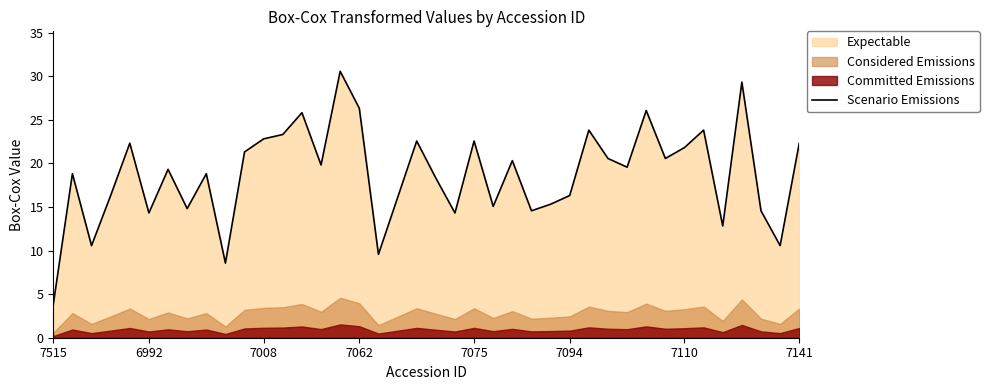

At which label does Scenario Emissions reach its minimum?

7515